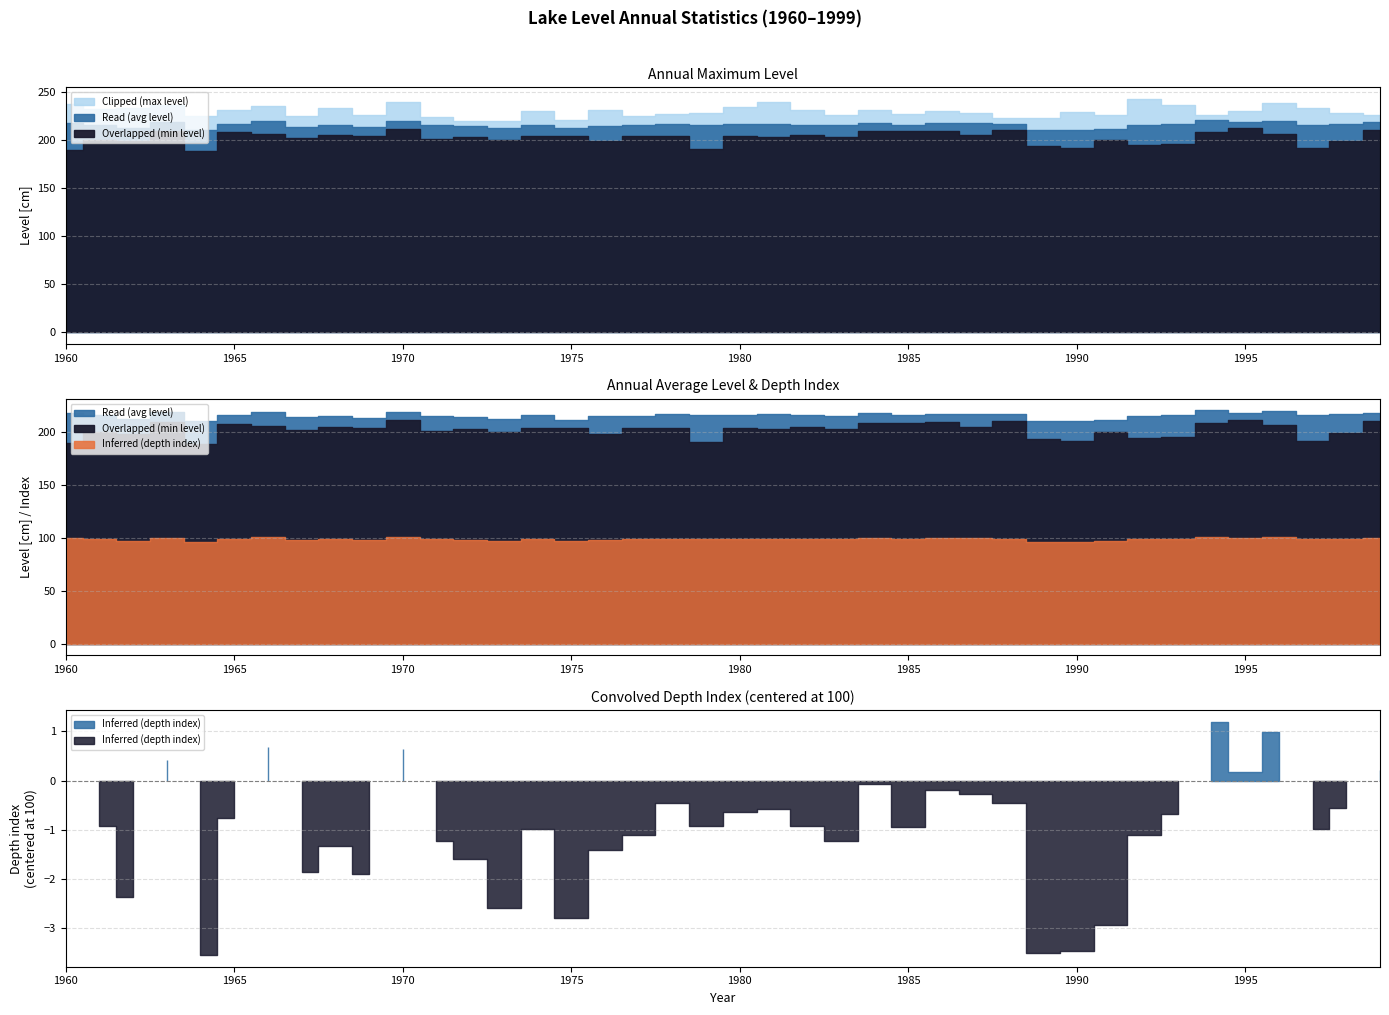

Between 1988 and 1993, which series saw the biggest shift?

Overlapped (min level)